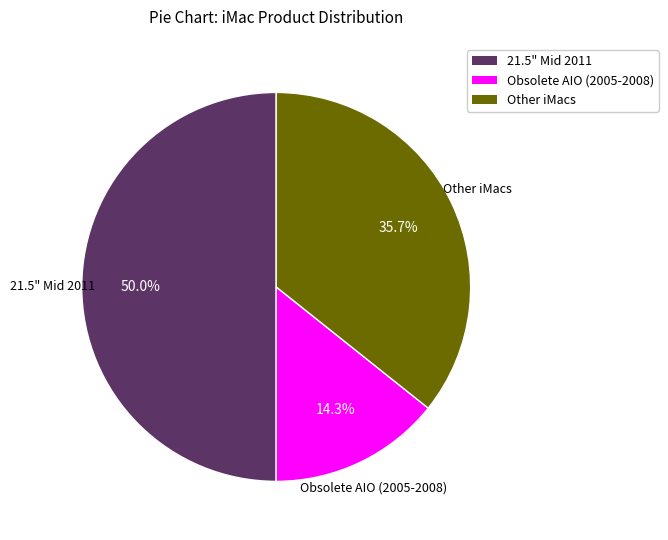

Count the number of slices in the pie.

3